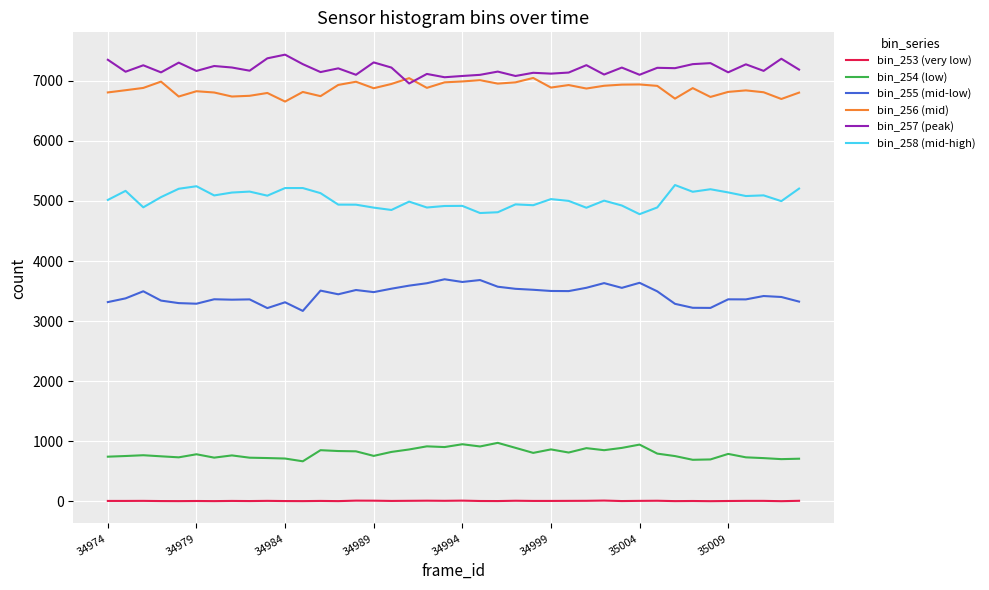

What is the minimum value shown in the chart?

1